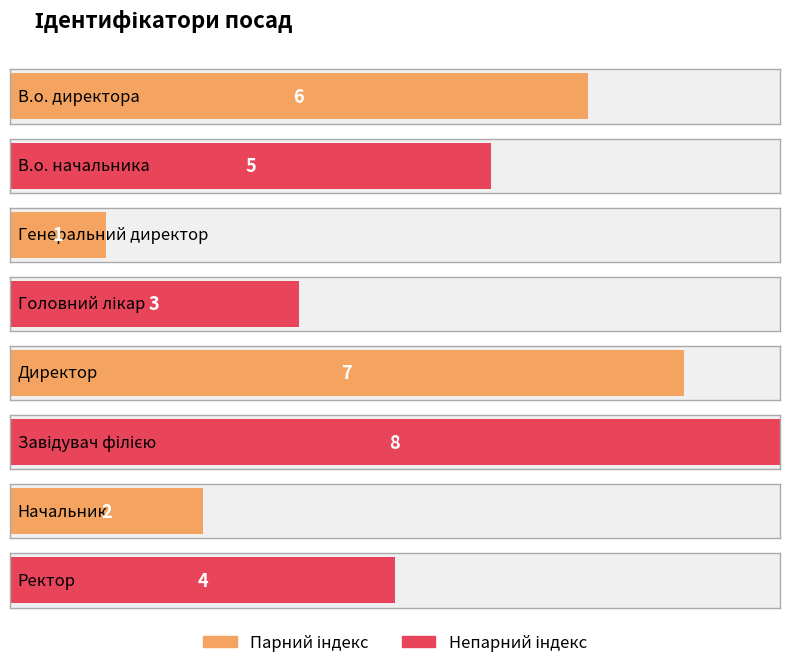

What is the label of the 2nd bar from the right?

Начальник